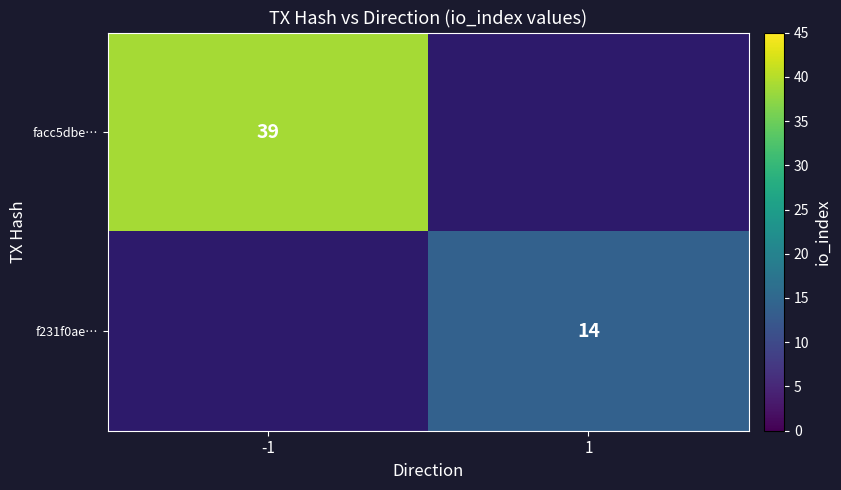

Is it true that f231f0ae… equals 22 at 1?

False